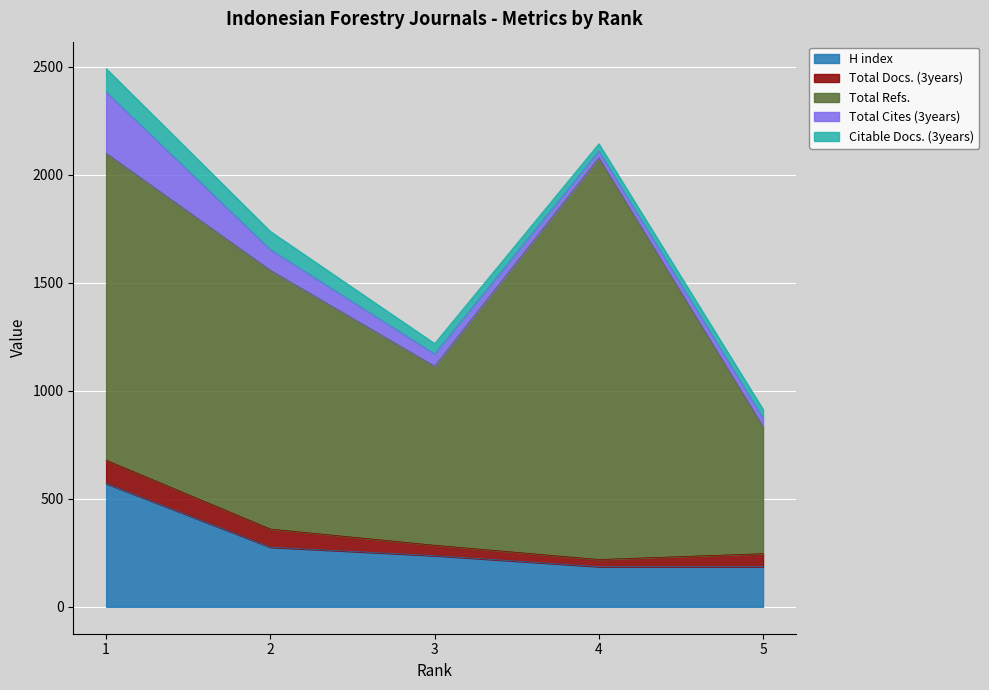

At how many categories does at least one series exceed 1857?

1